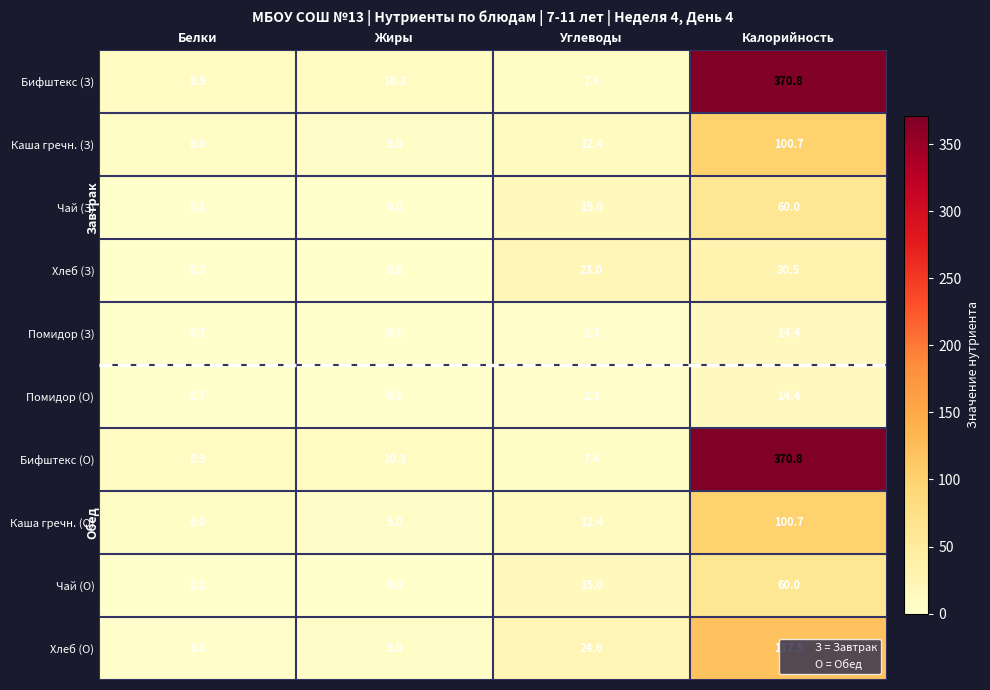

The value of Хлеб (О) at Жиры is 7.4. True or false?

False